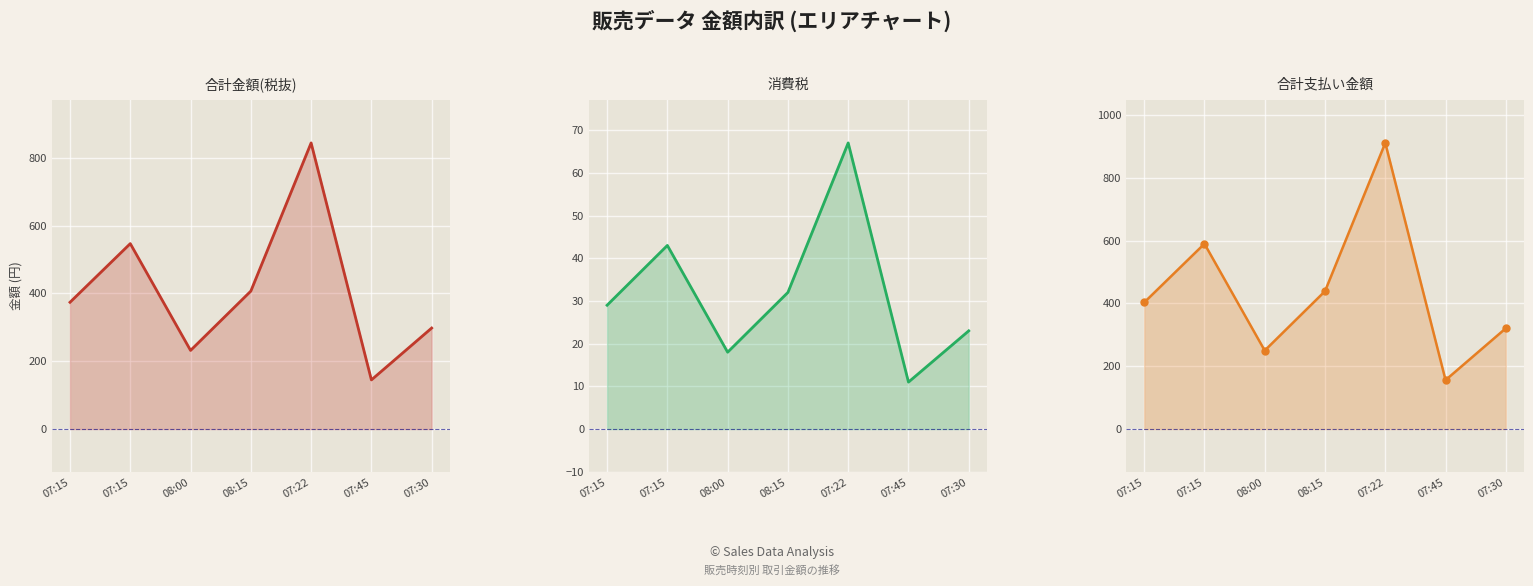

Is it true that 消費税 equals 25 at 08:00?

False